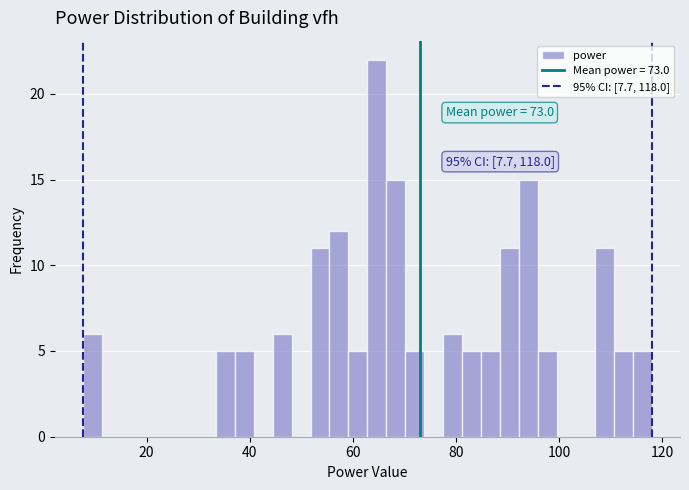

Read against the x-axis, roughly where is the centre of the tallest bar?

64